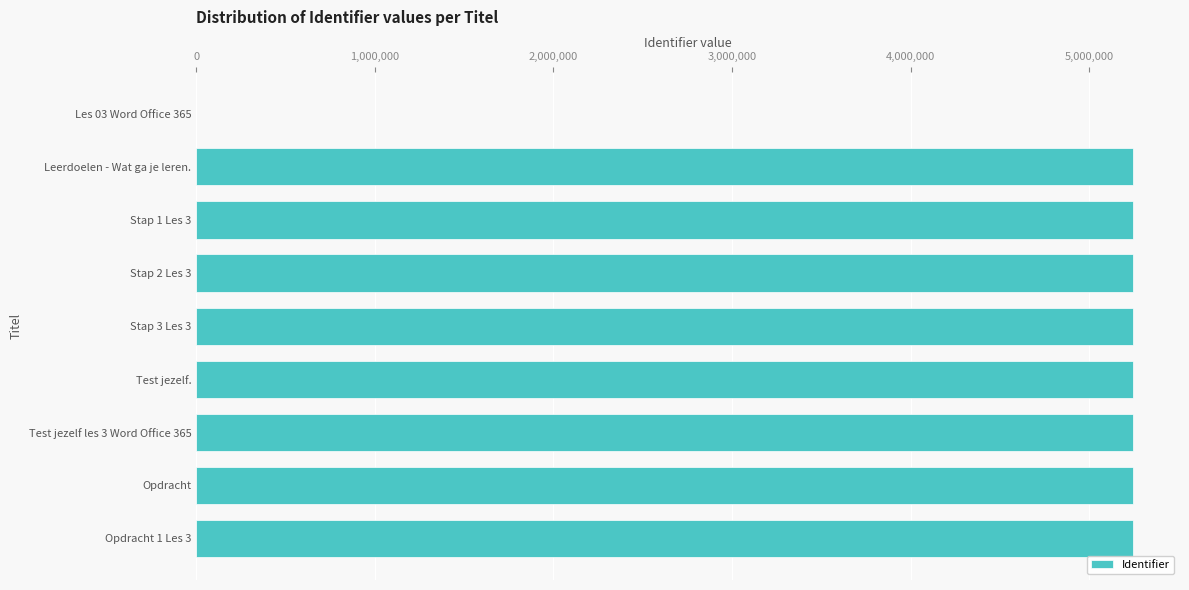

Is it true that the value at Opdracht 1 Les 3 is 5245150?

True